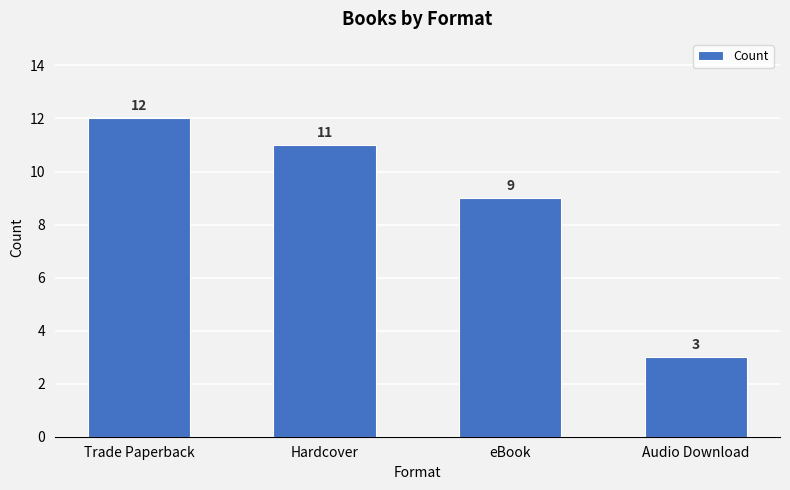

Reading right to left, extract all data points from this chart.

Audio Download=3	eBook=9	Hardcover=11	Trade Paperback=12